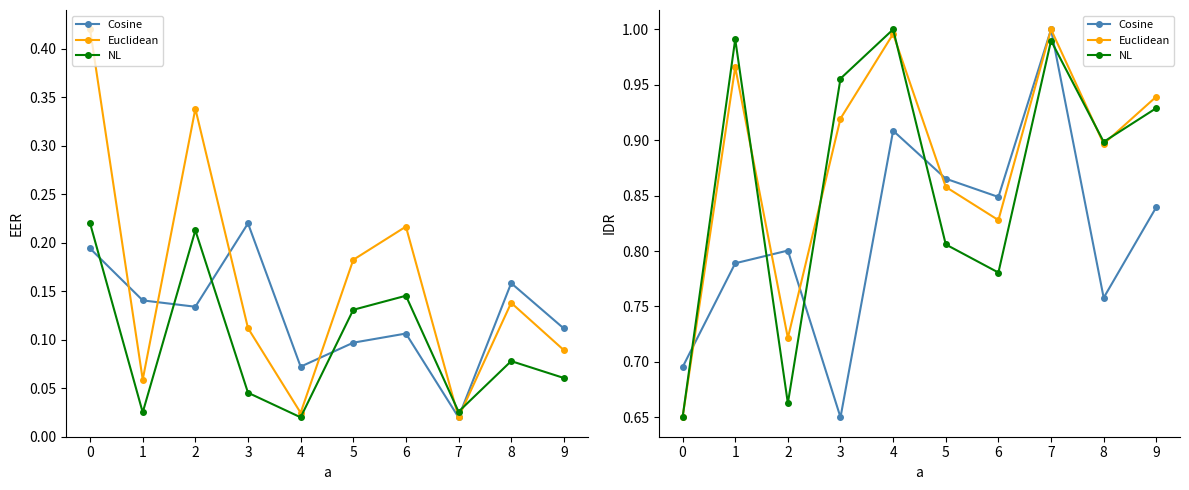

True or false: Cosine and NL cross at least once.

True